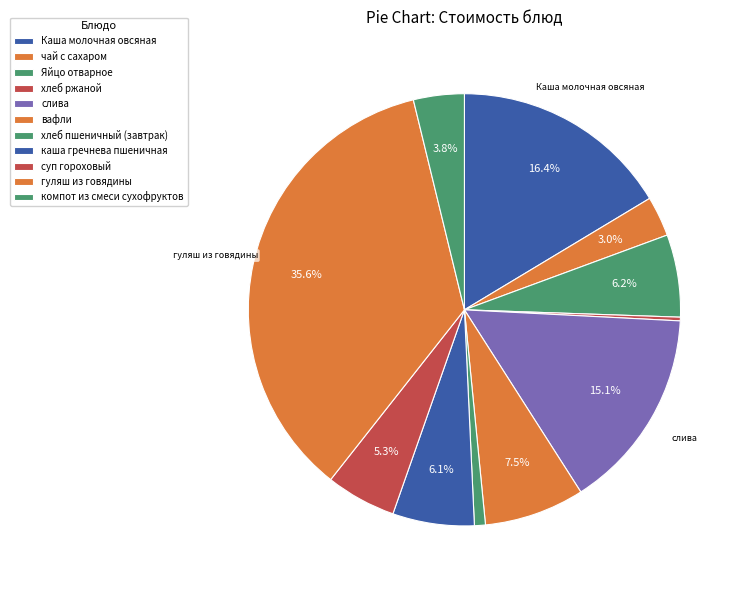

What is the smallest slice in the pie chart?

хлеб ржаной